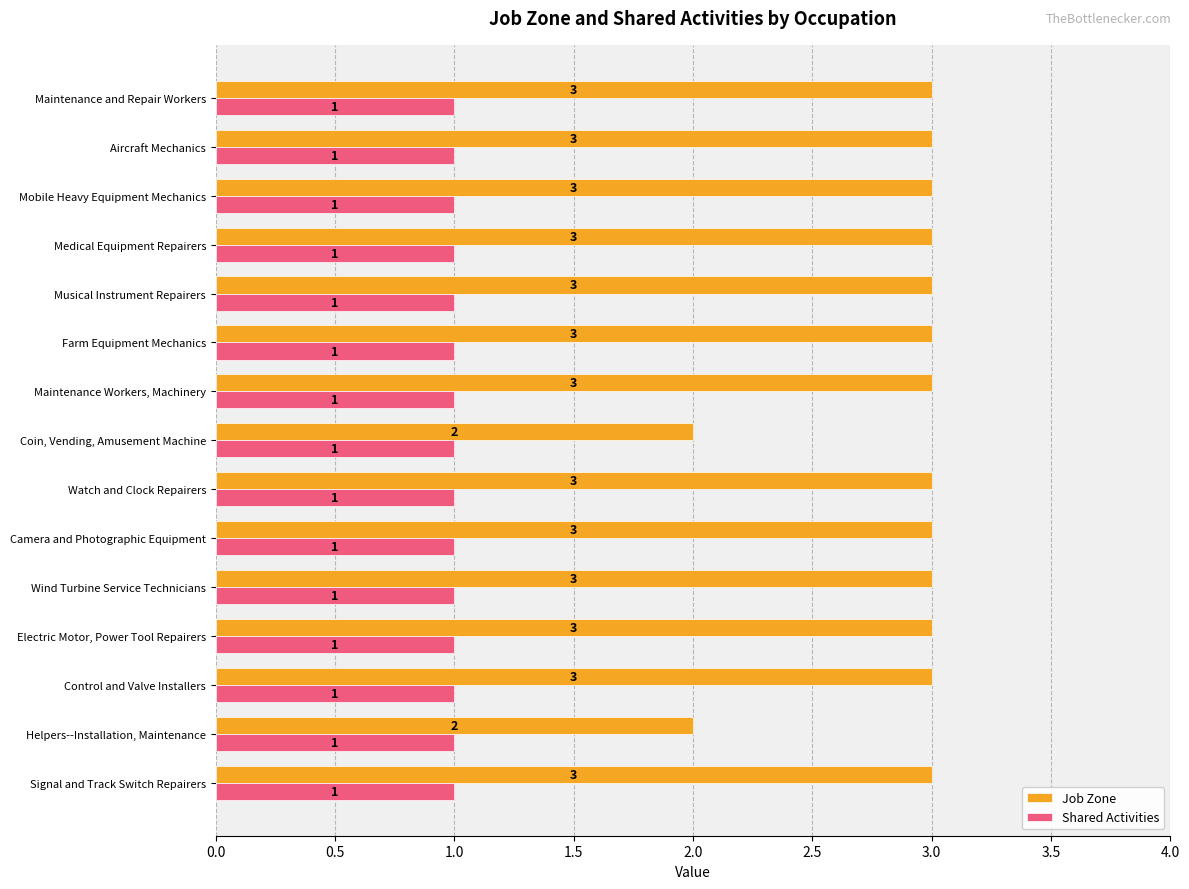

Which series has the widest spread of values?

Job Zone